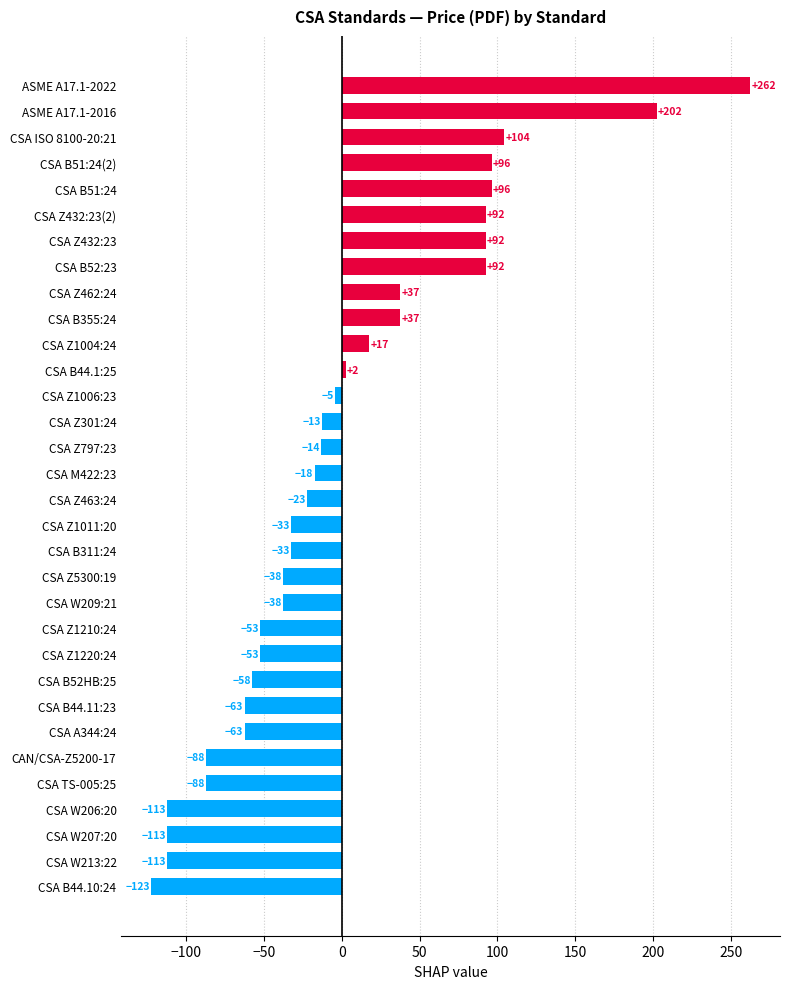

What is the greatest value displayed?

262.4